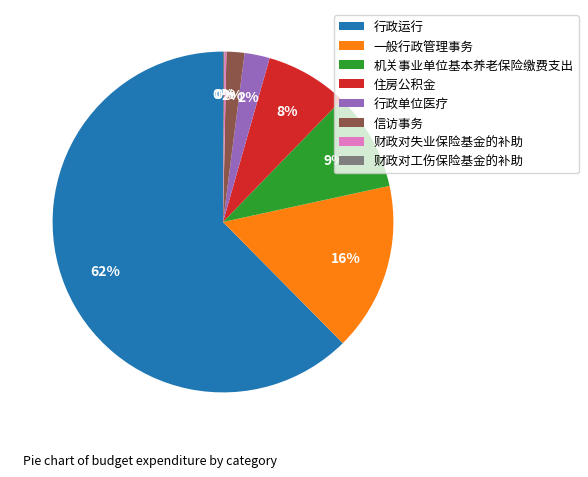

Between 住房公积金 and 行政单位医疗, which is larger?

住房公积金